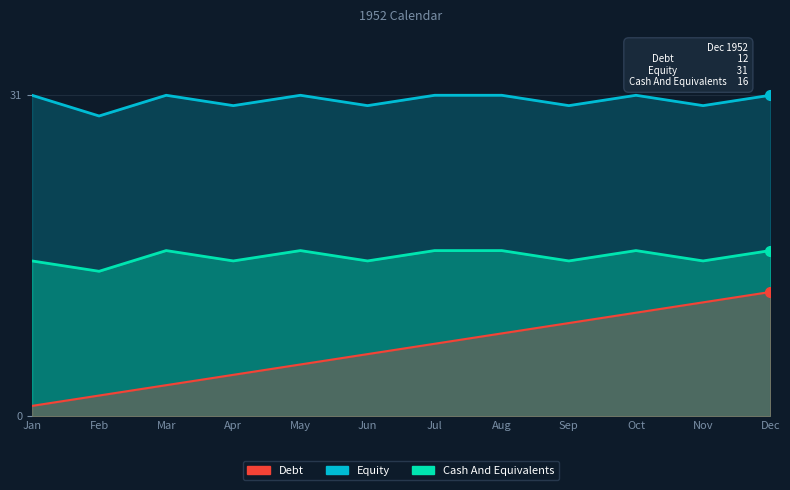

List the series in order of their peak value, highest first.

Equity, Cash And Equivalents, Debt